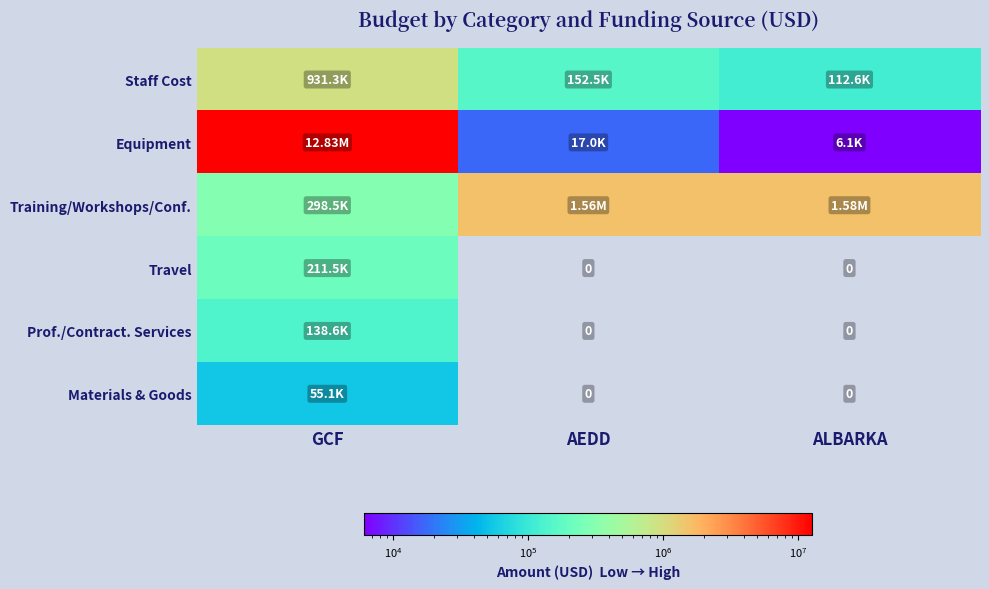

What is the lowest value of the Staff Cost series?

112550.8